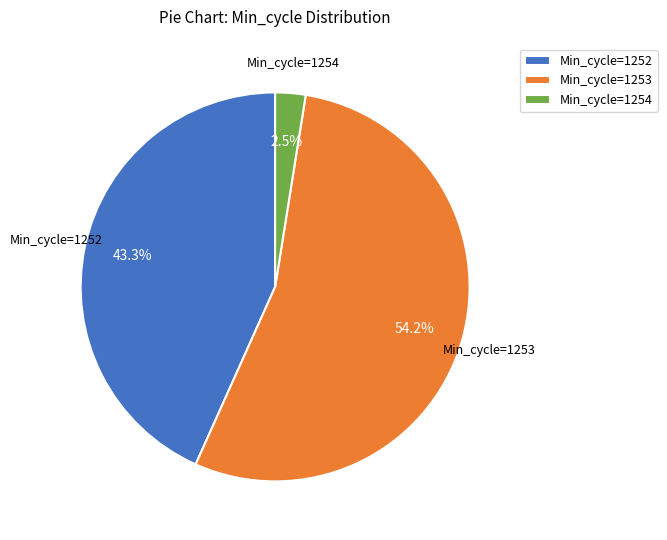

What portion of the pie excludes Min_cycle=1254?

97.5%